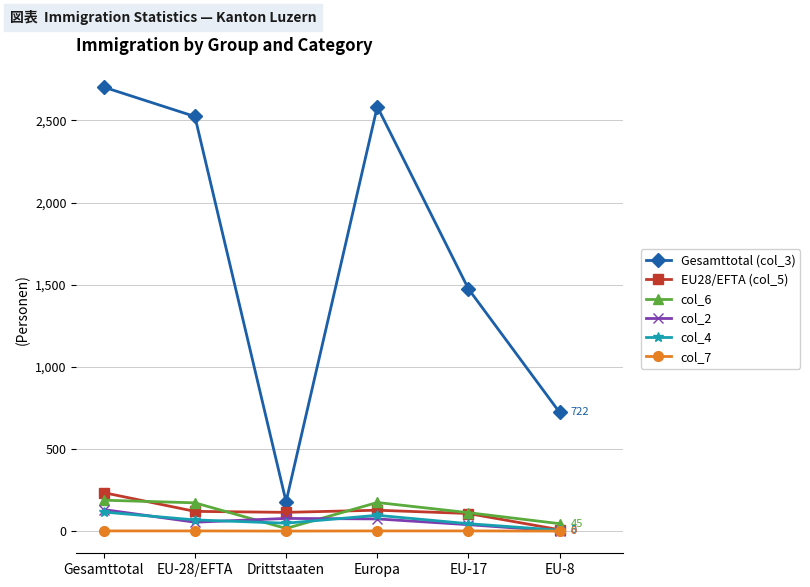

How many categories are shown in the chart?

6